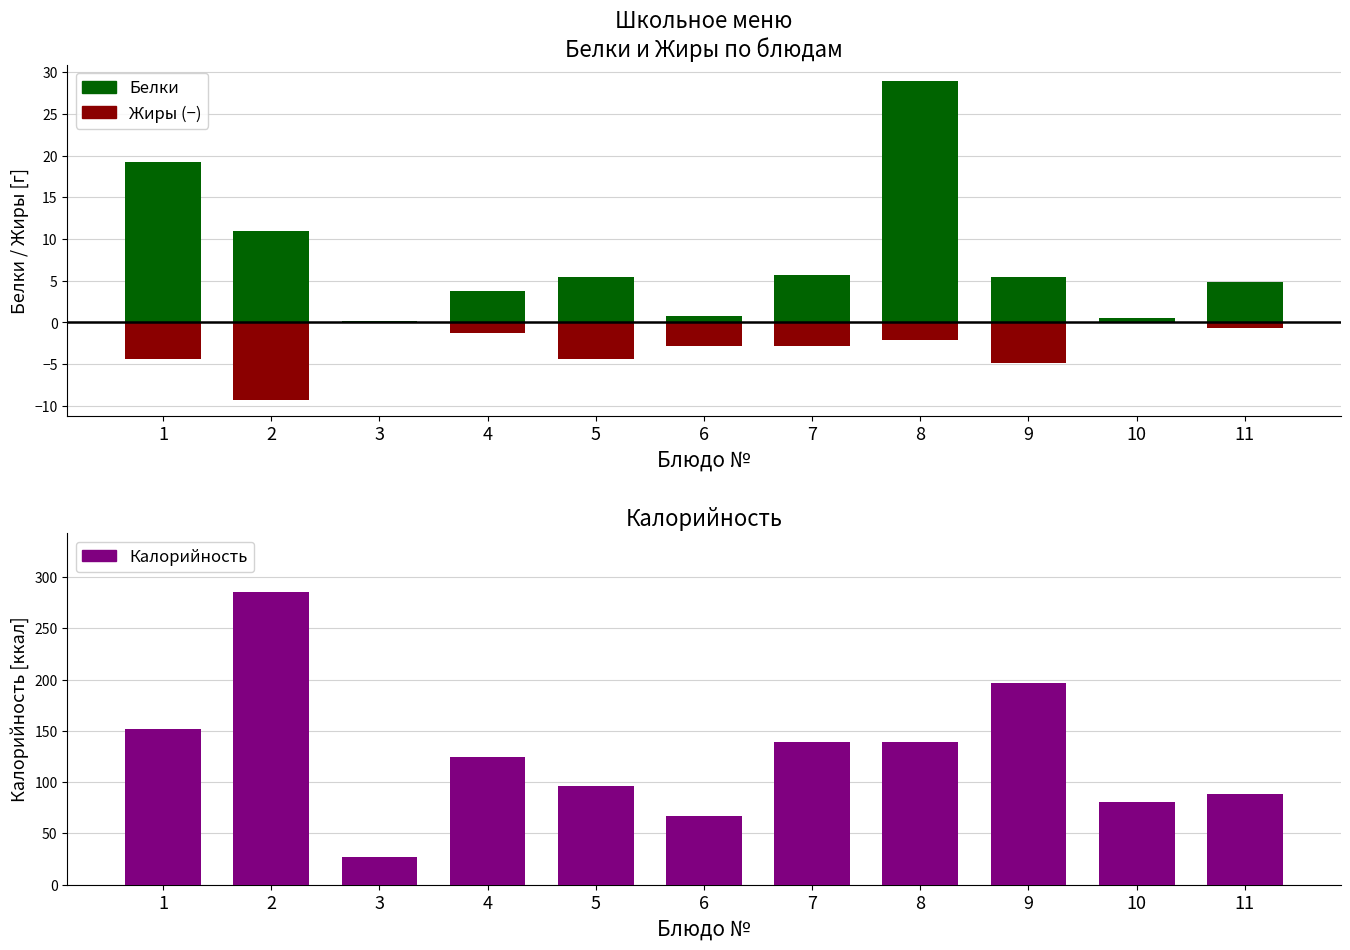

Reading right to left, list all the values displayed in this chart.

Белки: 4.8	0.5	5.4	29.0	5.7	0.8	5.4	3.8	0.2	11.0	19.2
Жиры (−): -0.7	0.0	-4.9	-2.1	-2.8	-2.8	-4.4	-1.3	0.0	-9.3	-4.4
Калорийность: 88.0	81.0	196.8	139.3	139.6	66.8	96.4	125.0	26.8	285.5	152.0